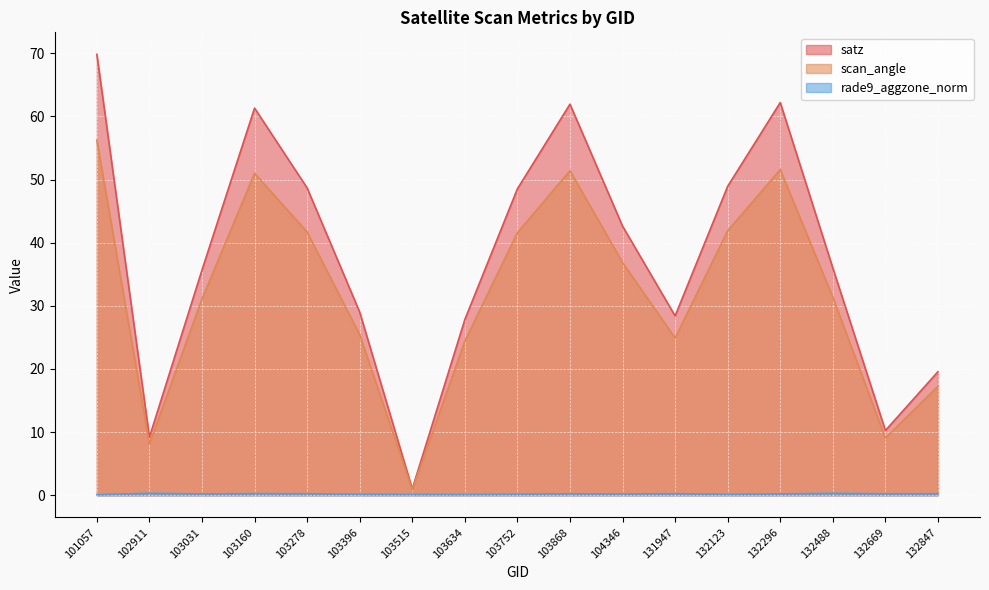

What is the highest value of the scan_angle series?

56.2